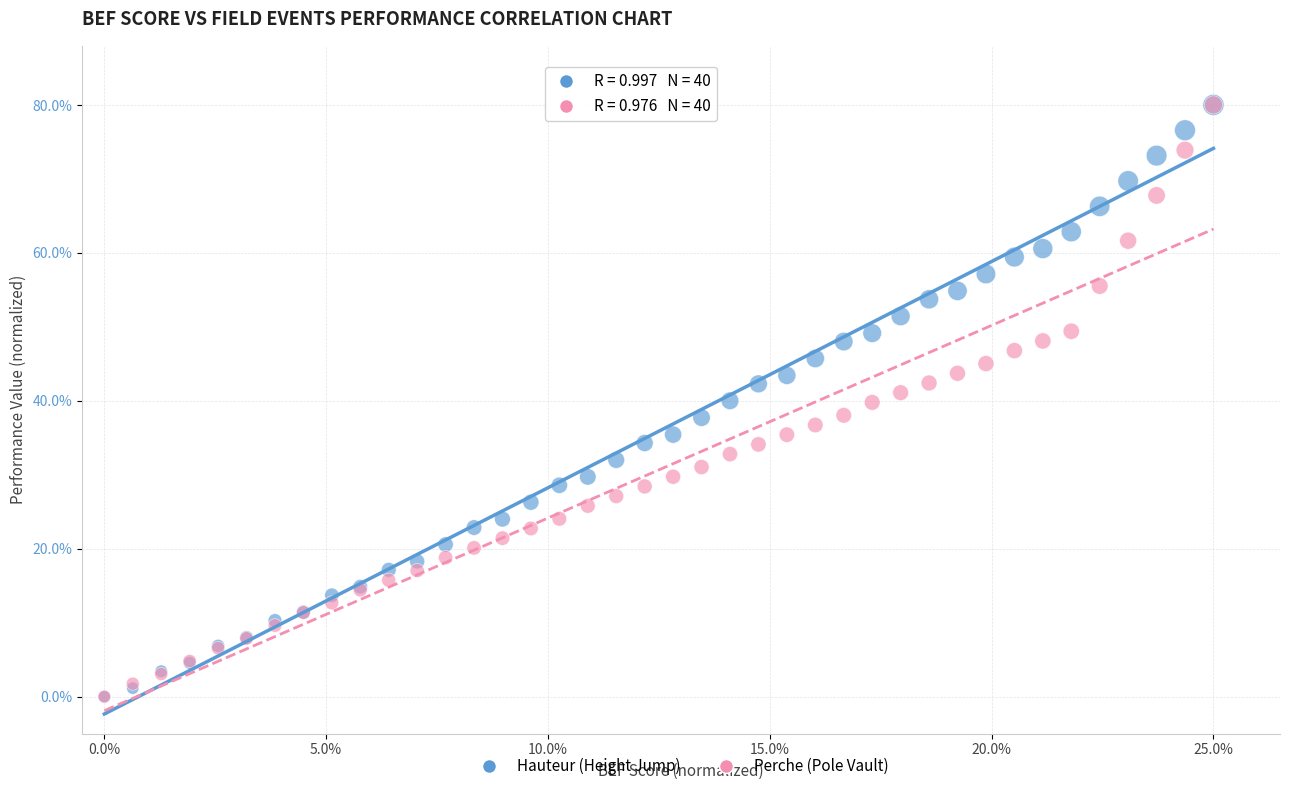

What are all the series names shown in the legend?

Hauteur (Height Jump), Perche (Pole Vault)